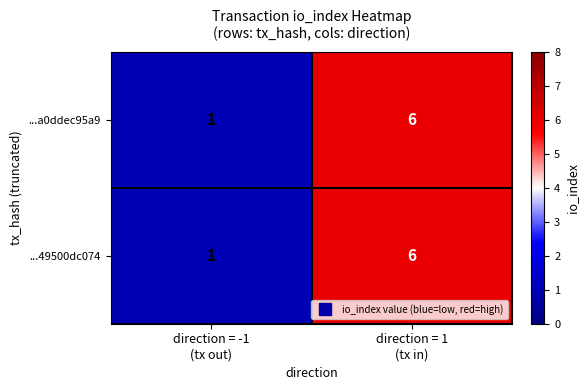

What is the maximum value for ...49500dc074?

6